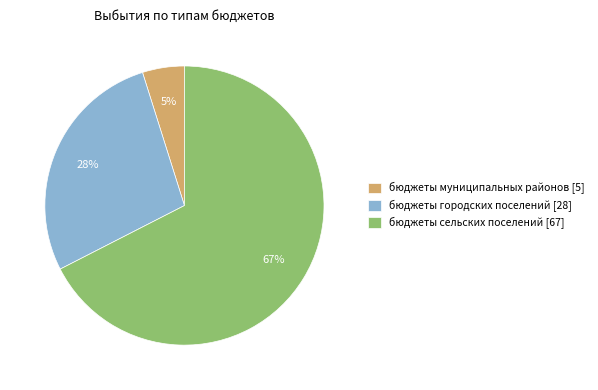

How many segments does this pie chart have?

3